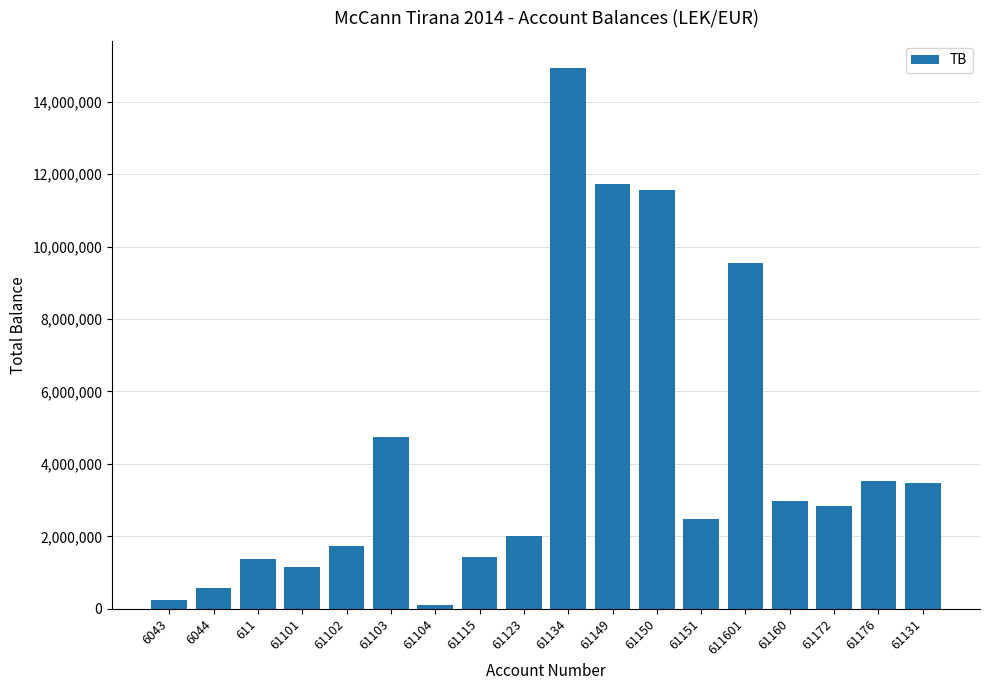

Where is the data nearest to the value 7518529?

611601